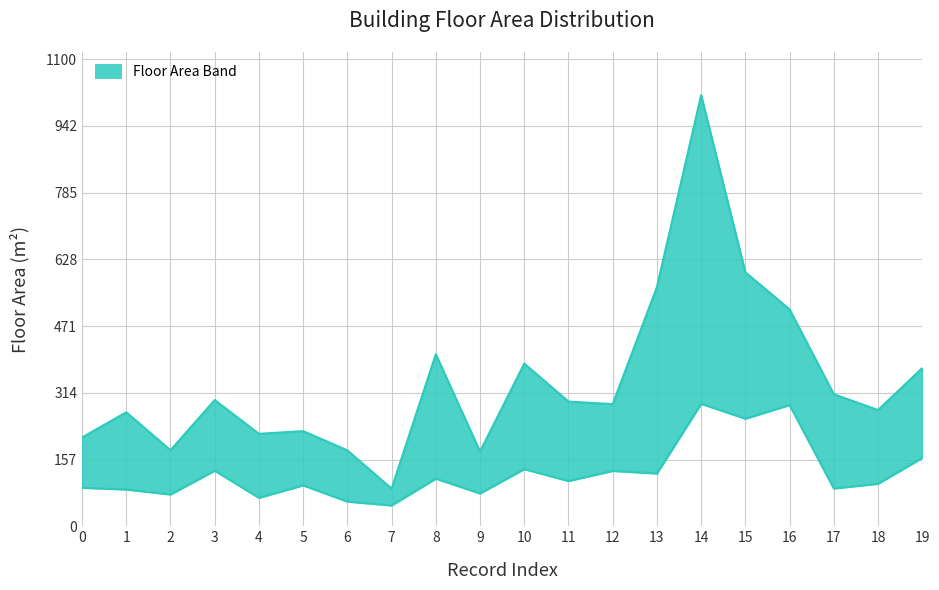

At which label does upper first exceed 294?

3